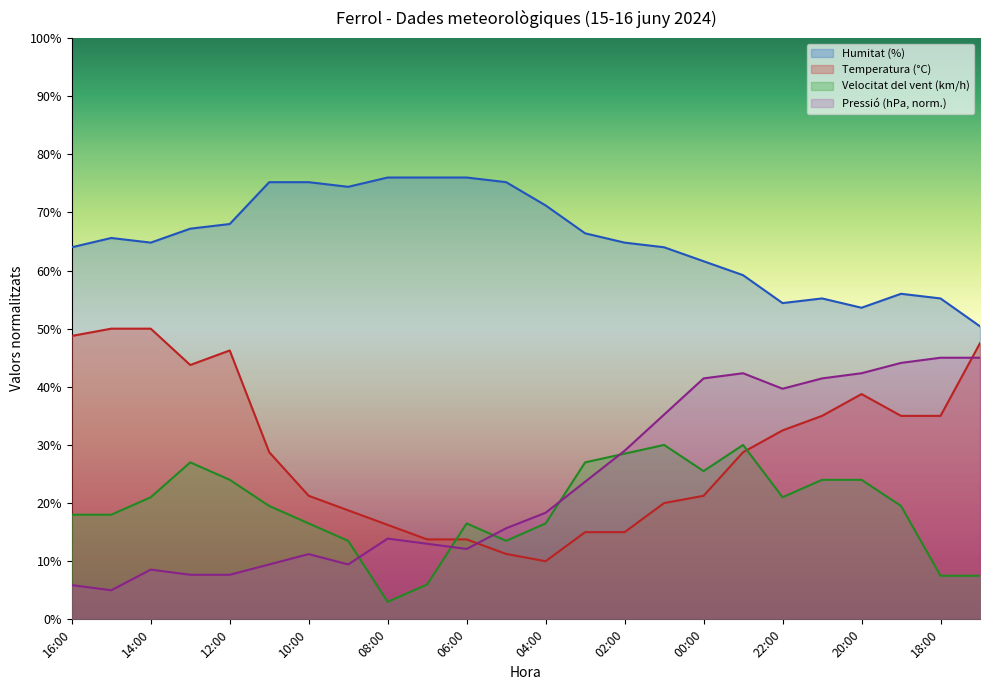

At 14:00, list the series in order from largest to smallest.

Humitat (%), Temperatura (°C), Velocitat del vent (km/h), Pressió (hPa, norm.)